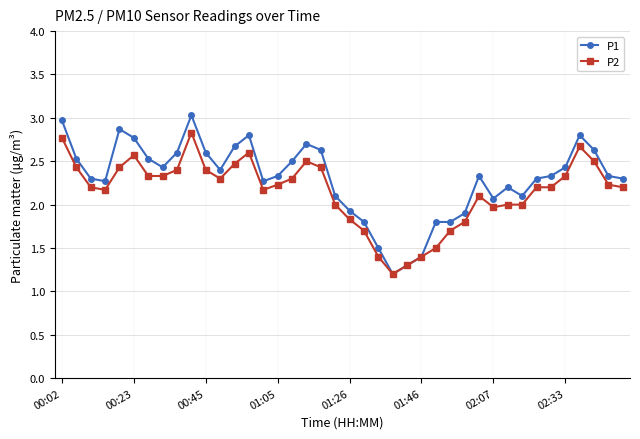

What is the value of the P2 point at the 40th from the left?

2.2